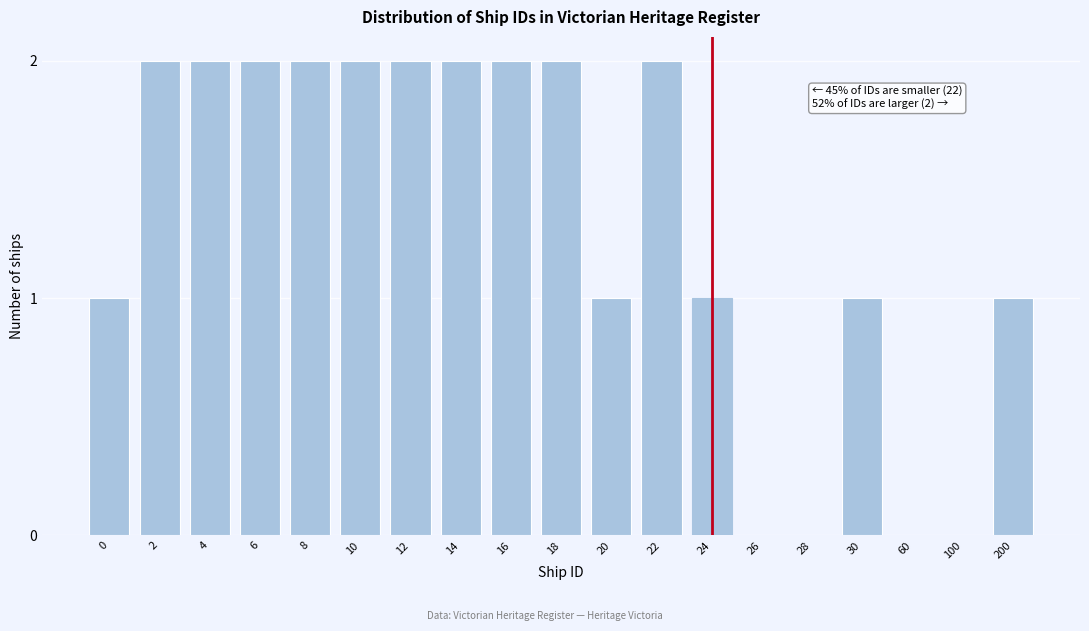

Reading left to right, what are all the values shown in this chart?

0=1	2=2	4=2	6=2	8=2	10=2	12=2	14=2	16=2	18=2	20=1	22=2	24=1	26=0	28=0	30=1	60=0	100=0	200=1